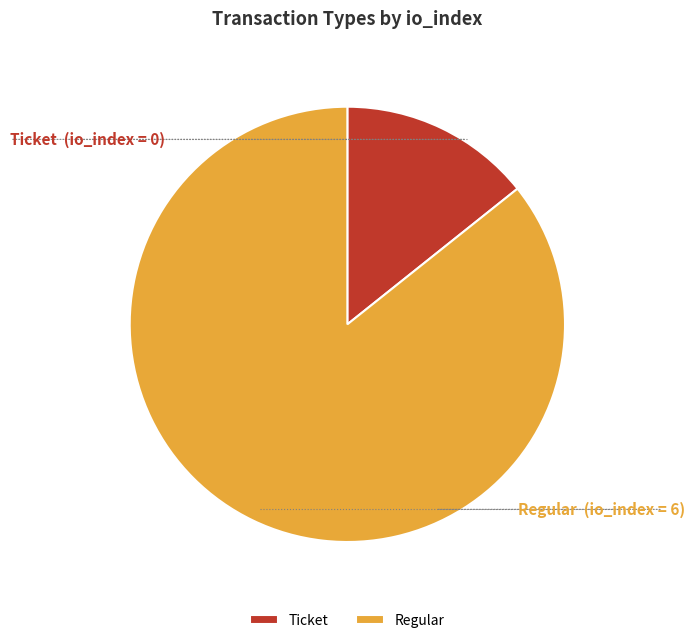

The Ticket slice represents 21% of the pie. True or false?

False